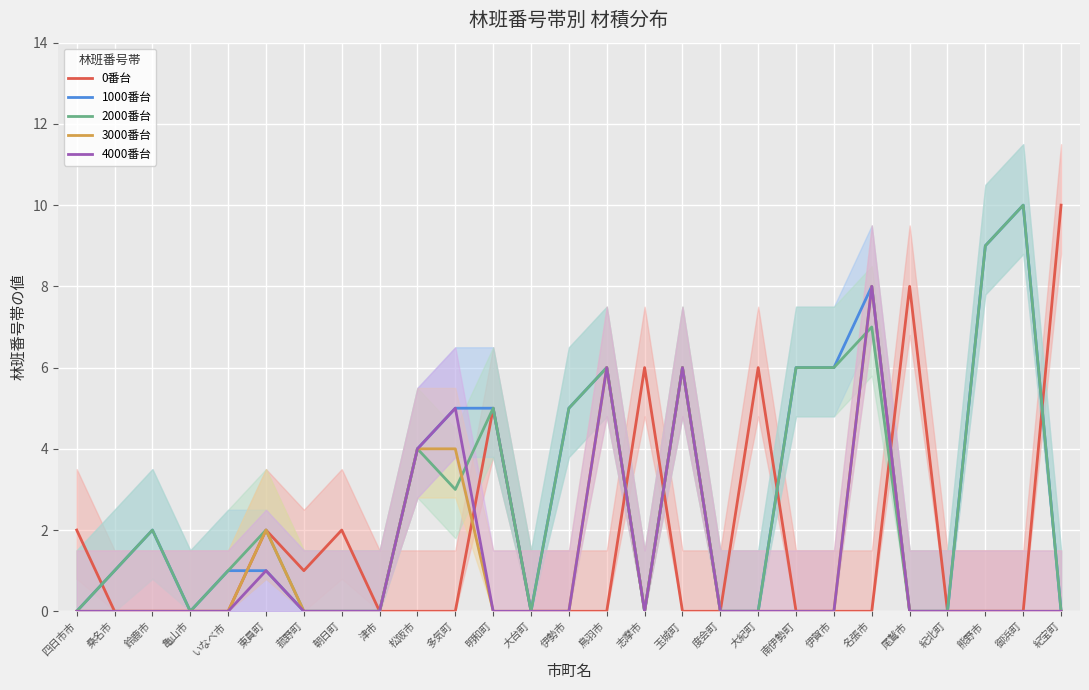

How many interior local peaks does the 1000番台 series have?

5